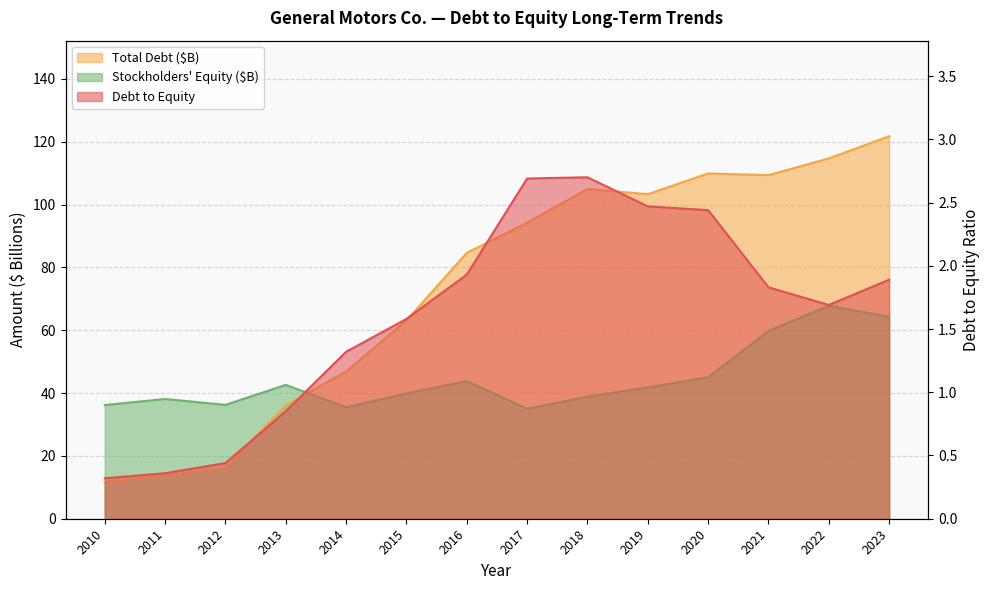

What is the value of the Debt to Equity point at the 7th from the left?

1.9